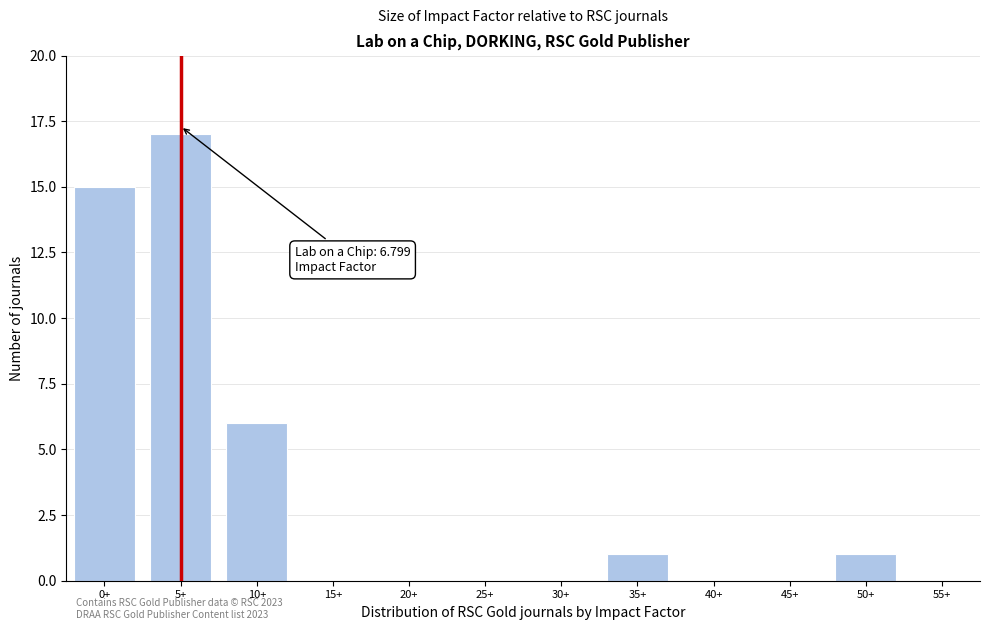

Reading right to left, list all the values displayed in this chart.

55+=0	50+=1	45+=0	40+=0	35+=1	30+=0	25+=0	20+=0	15+=0	10+=6	5+=17	0+=15